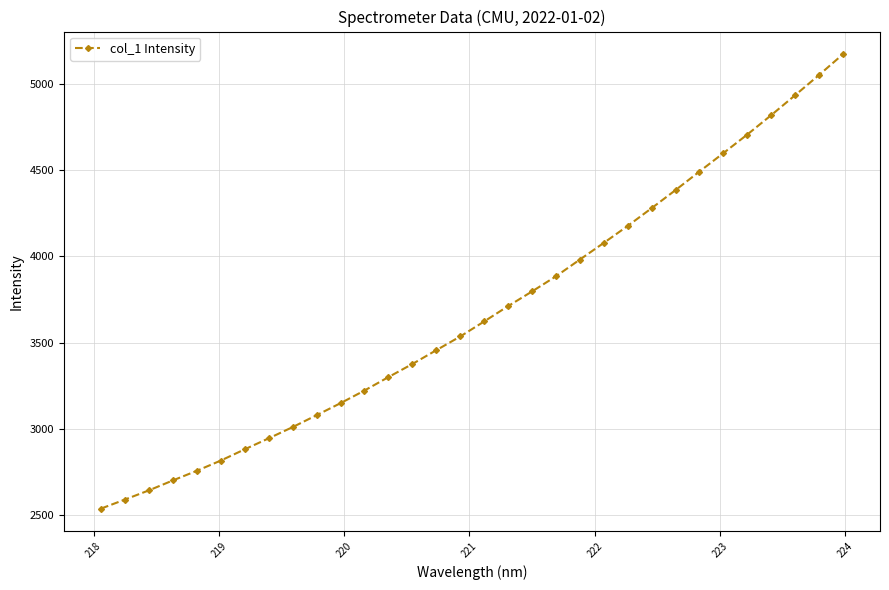

What is the difference between the maximum and minimum values?

2639.6